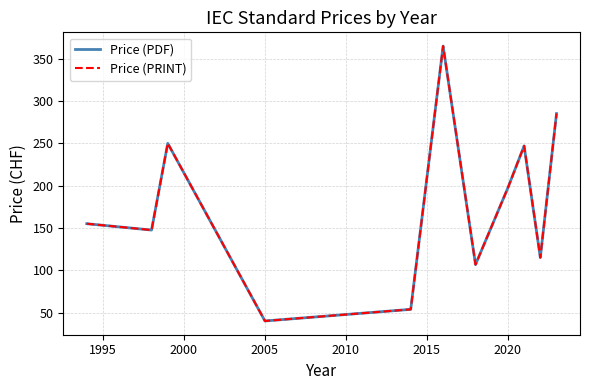

Which series has the largest total across all categories?

Price (PDF)